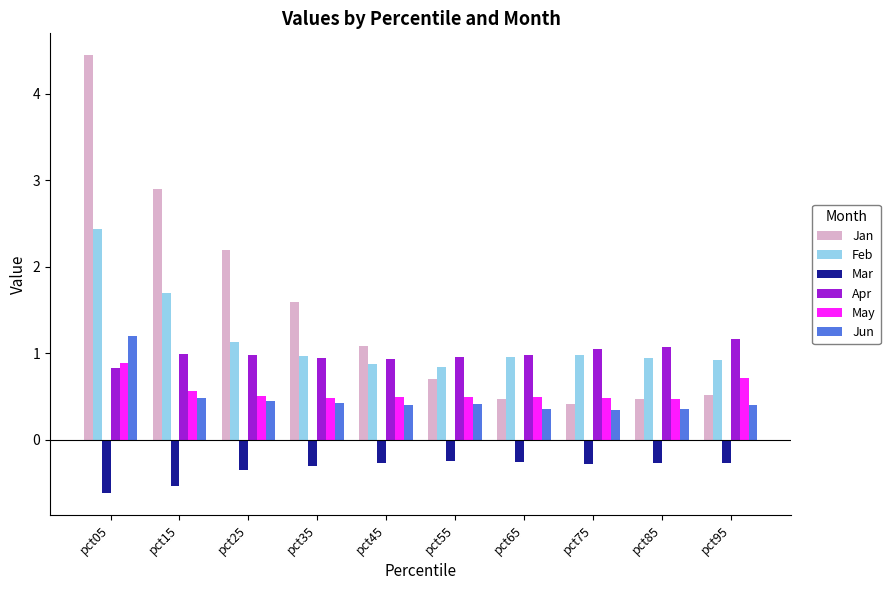

What is the difference between the second highest and second lowest values in the Apr series?

0.1